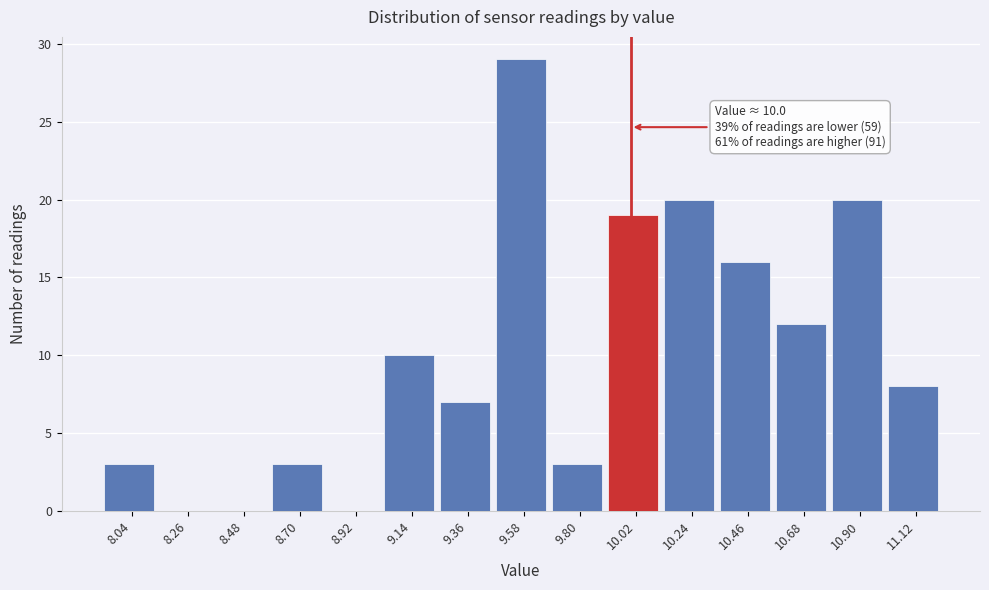

Over which range of the x-axis is the bar tallest?

9.47 to 9.69